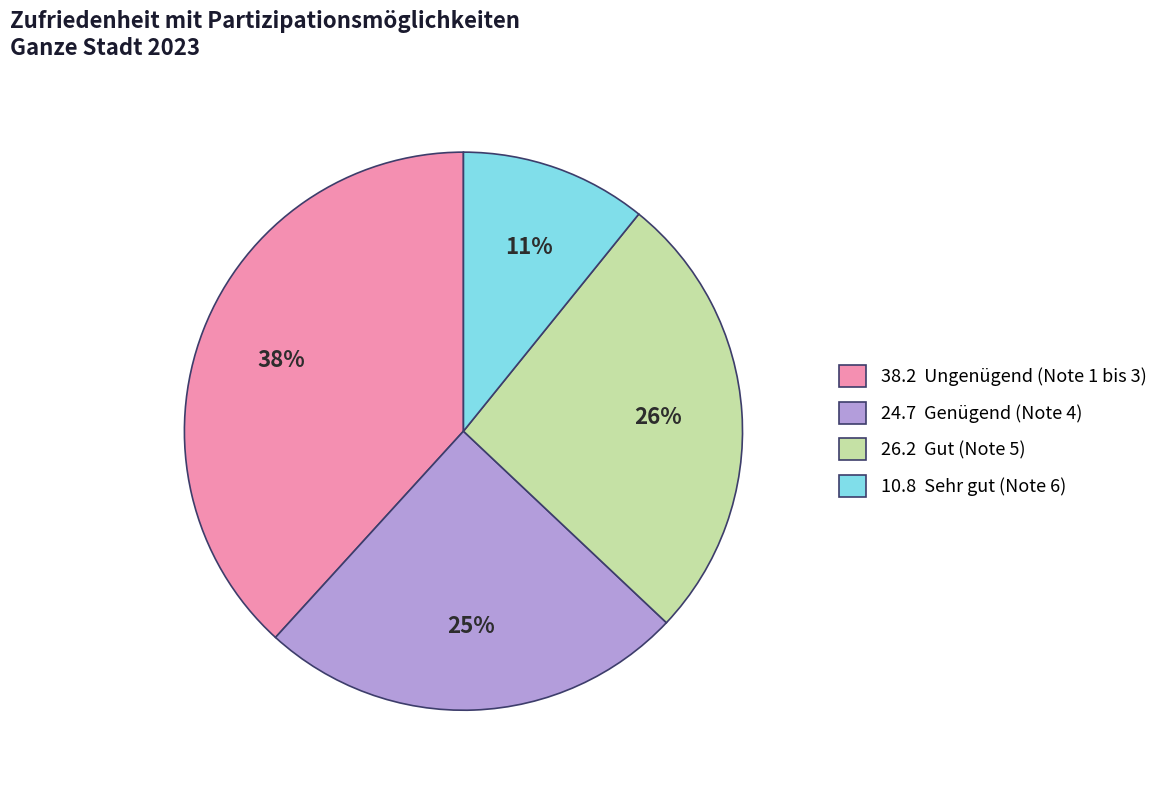

Is there any slice that represents more than half of the pie?

No